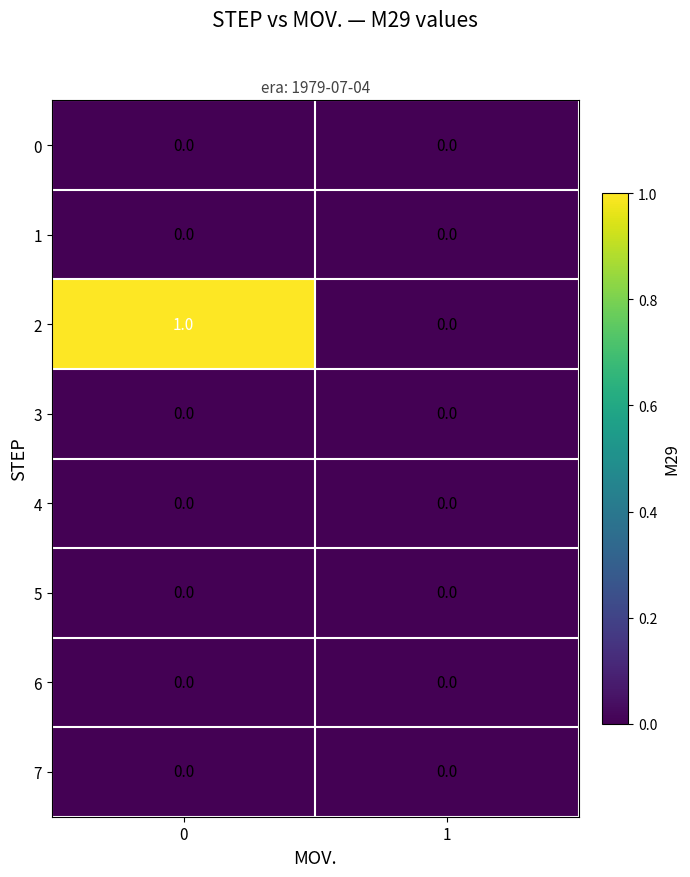

Reading right to left, list all the values displayed in this chart.

0: 0	0
1: 0	0
2: 0	1
3: 0	0
4: 0	0
5: 0	0
6: 0	0
7: 0	0